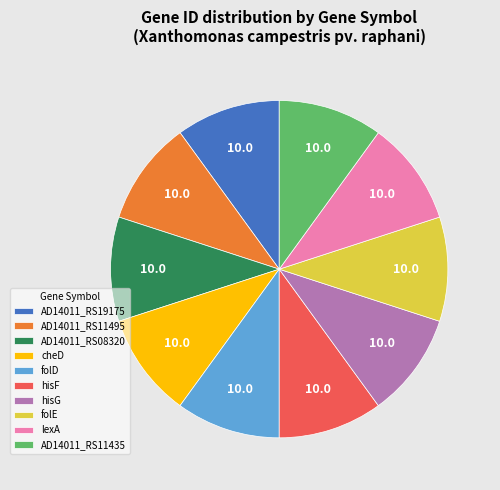

Is it true that folD is 10% of the pie?

True